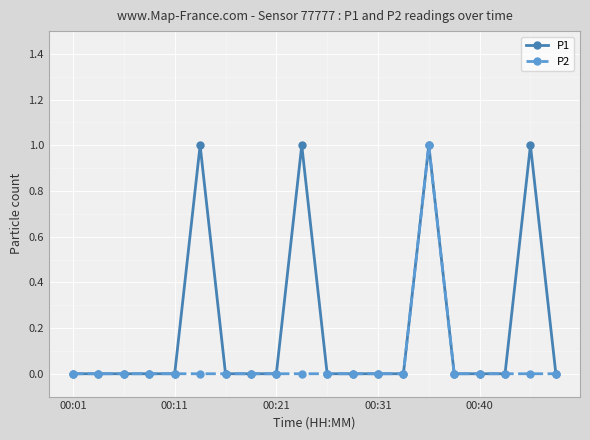

Reading left to right, list all the values displayed in this chart.

P1: 0	0	0	0	0	1	0	0	0	1	0	0	0	0	1	0	0	0	1	0
P2: 0	0	0	0	0	0	0	0	0	0	0	0	0	0	1	0	0	0	0	0